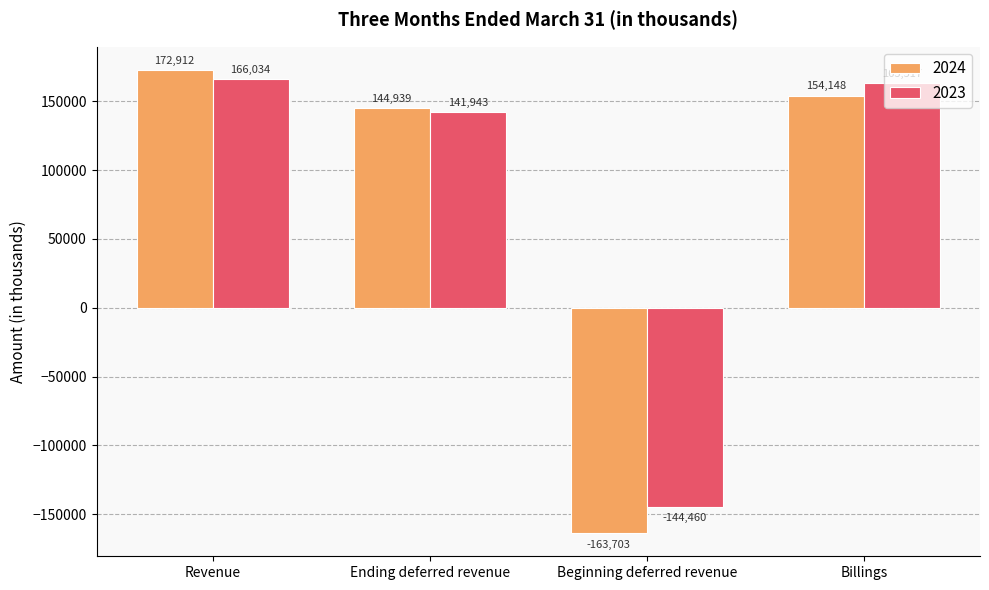

Is it true that 2024 equals 48030 at Ending deferred revenue?

False